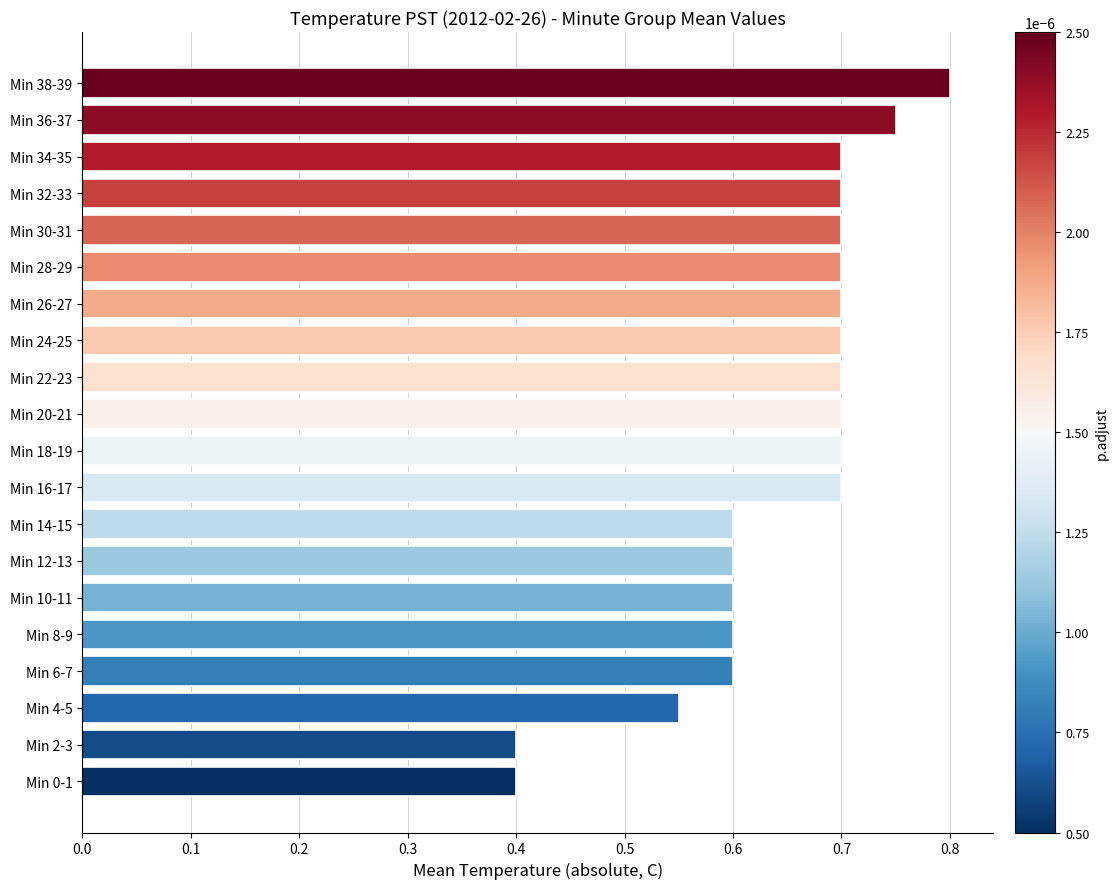

Which has a higher value, Min 4-5 or Min 26-27?

Min 26-27